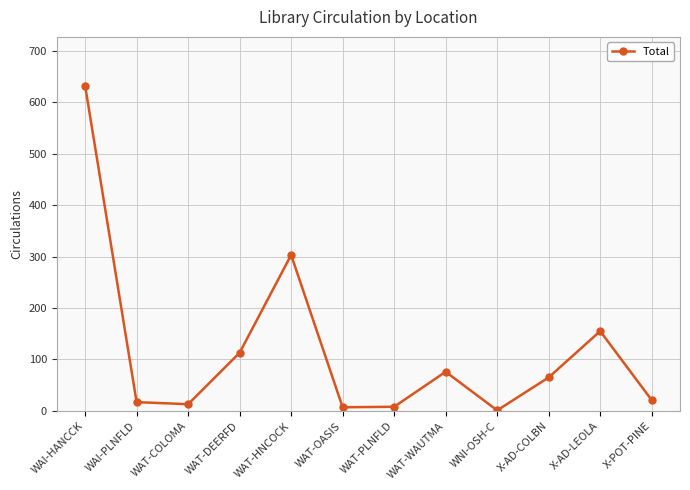

At which category does the data reach its first local peak?

WAT-HNCOCK